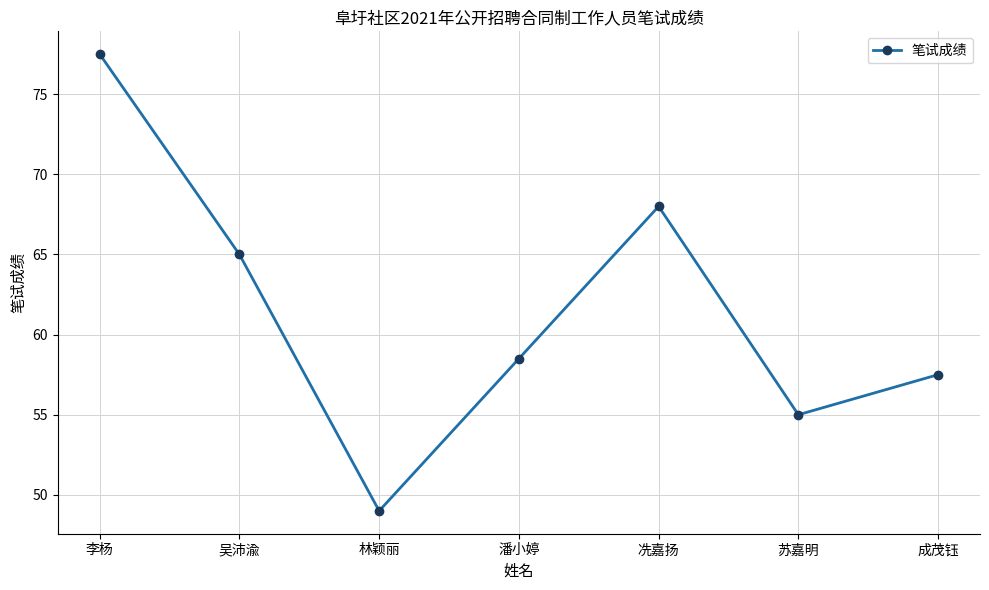

Does the chart have visible grid lines?

Yes